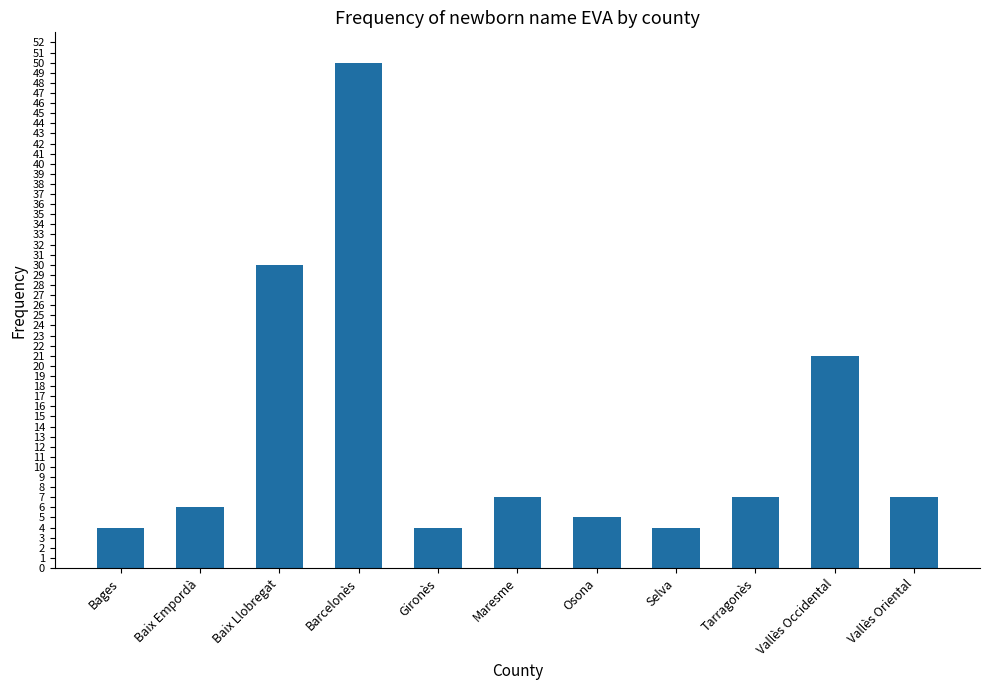

How many data points are less than 7?

5